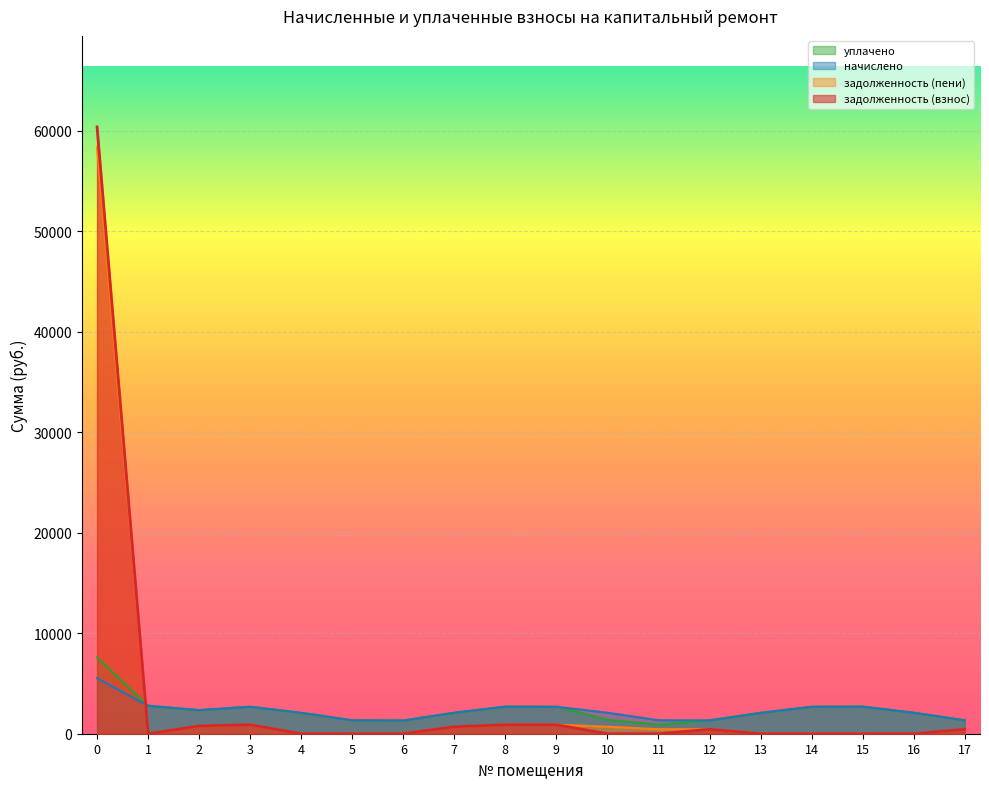

Is the value of начислено at 1 greater than the value of задолженность (взнос) at 4?

Yes